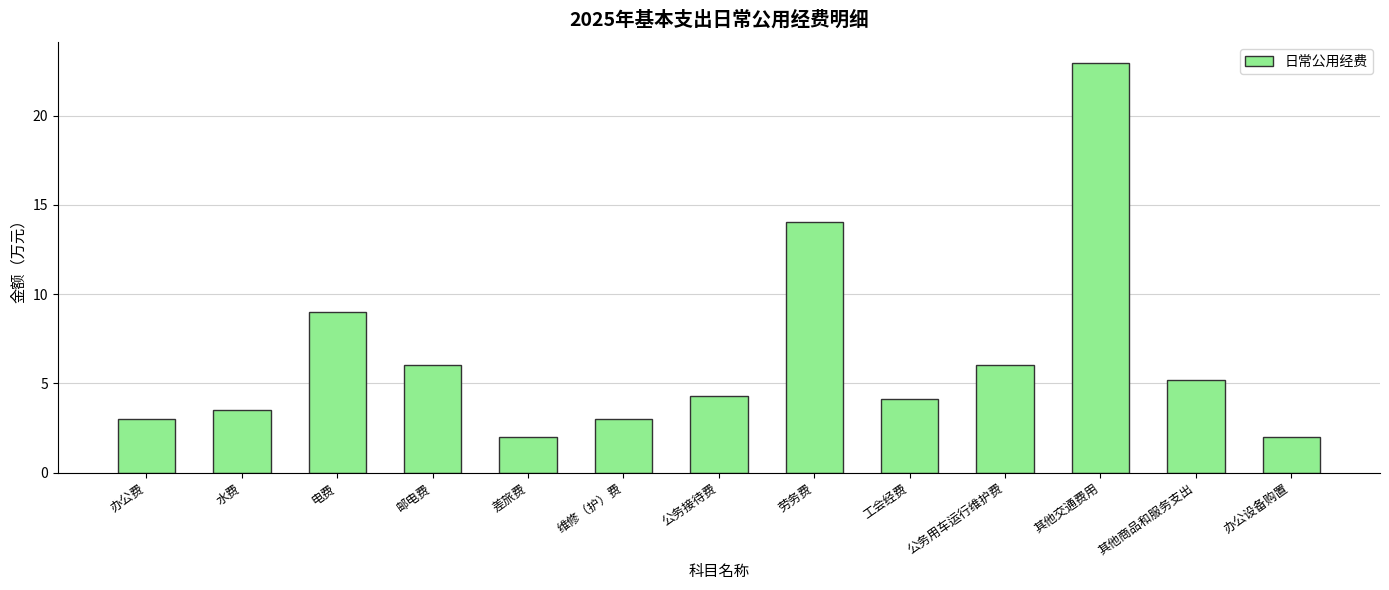

The value at 工会经费 is 4.1. True or false?

True